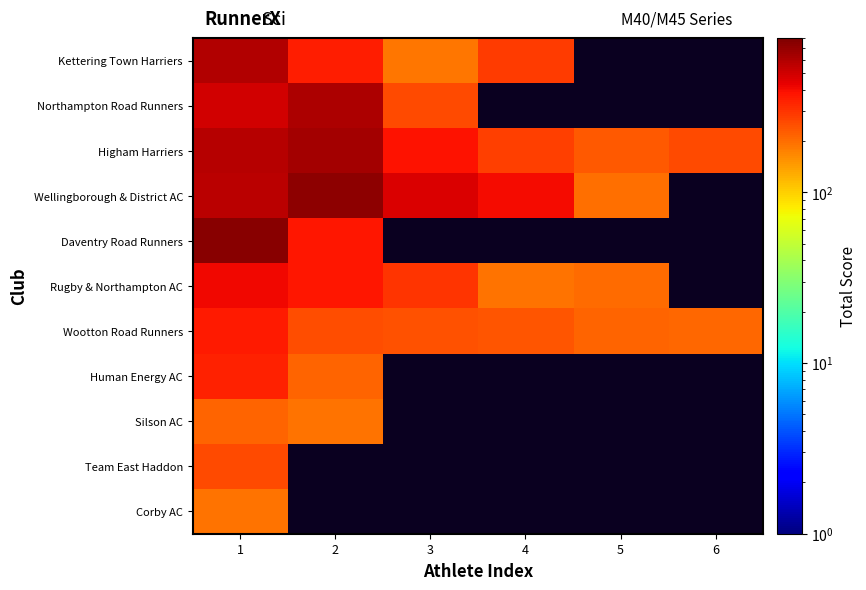

List the series in order of their peak value, lowest first.

Corby AC, Silson AC, Team East Haddon, Human Energy AC, Wootton Road Runners, Rugby & Northampton AC, Kettering Town Harriers, Northampton Road Runners, Higham Harriers, Wellingborough & District AC, Daventry Road Runners